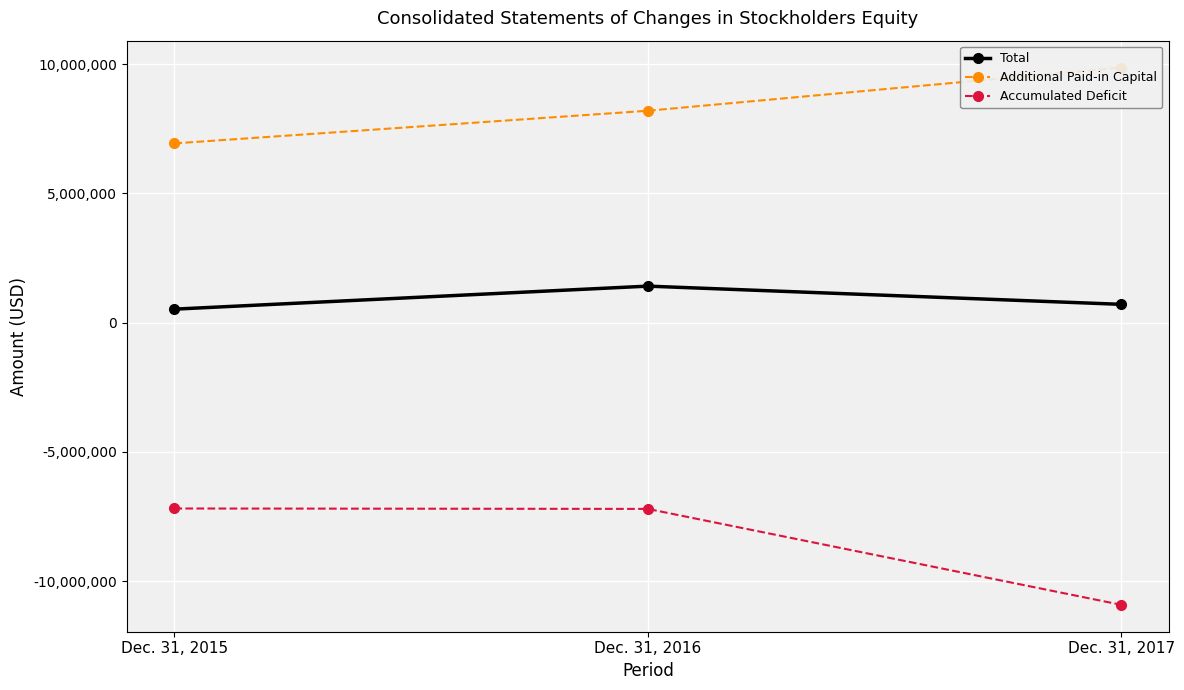

Reading left to right, list all the values displayed in this chart.

Total: Dec. 31, 2015=523443	Dec. 31, 2016=1413707	Dec. 31, 2017=709200
Additional Paid-in Capital: Dec. 31, 2015=6934493	Dec. 31, 2016=8197449	Dec. 31, 2017=9868862
Accumulated Deficit: Dec. 31, 2015=-7187216	Dec. 31, 2016=-7203218	Dec. 31, 2017=-10914391